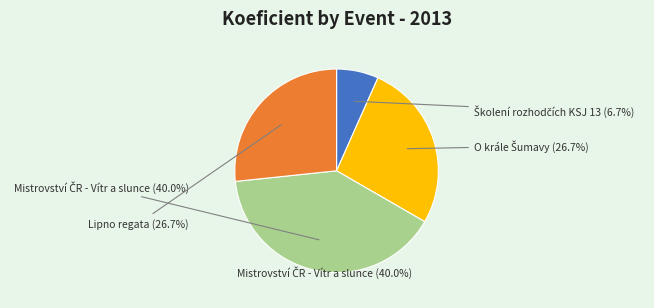

How many slices are in this pie chart?

4